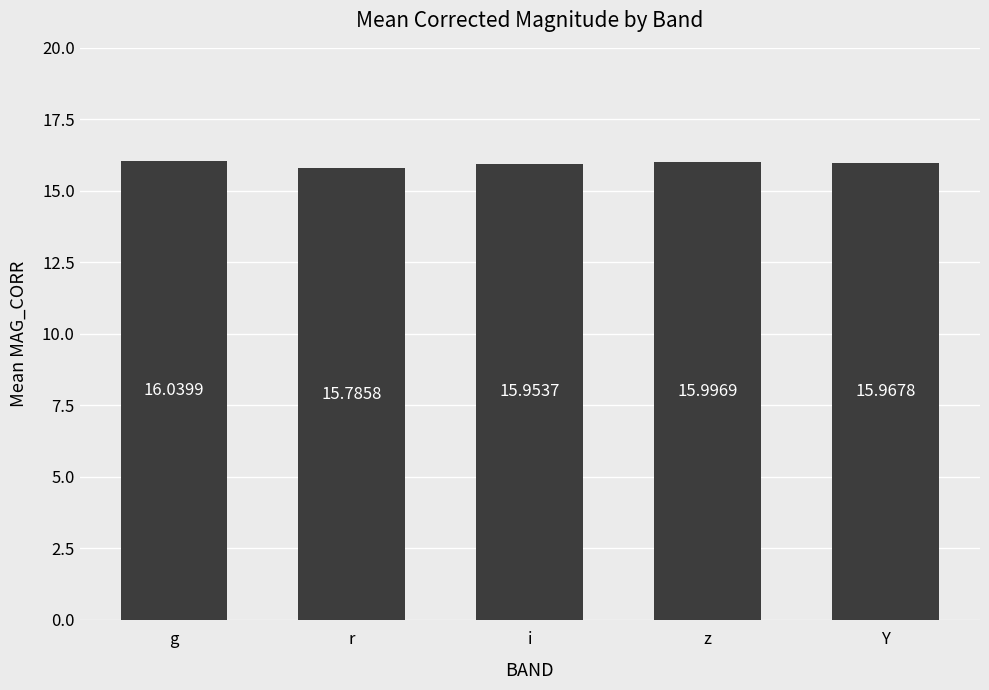

Reading right to left, list all the values displayed in this chart.

Y=16.0	z=16.0	i=16.0	r=15.8	g=16.0